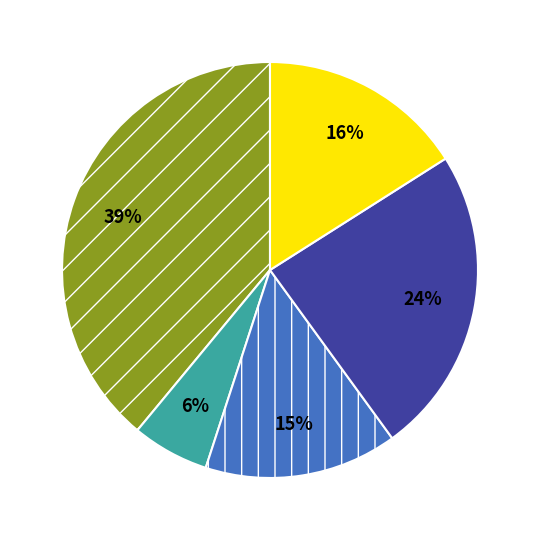

Is there any slice that represents more than half of the pie?

No